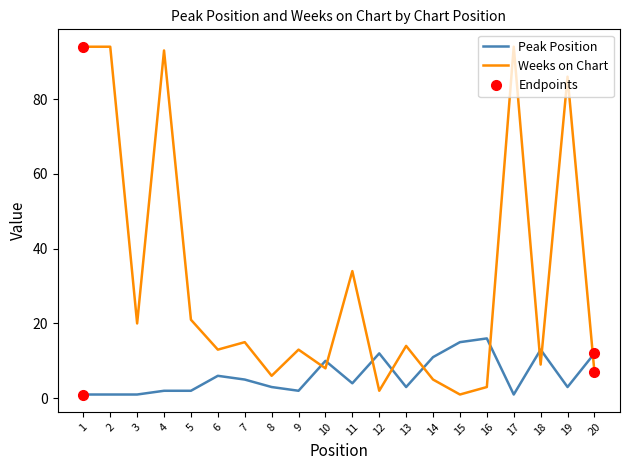

Does the chart display data point markers on the line(s)?

No